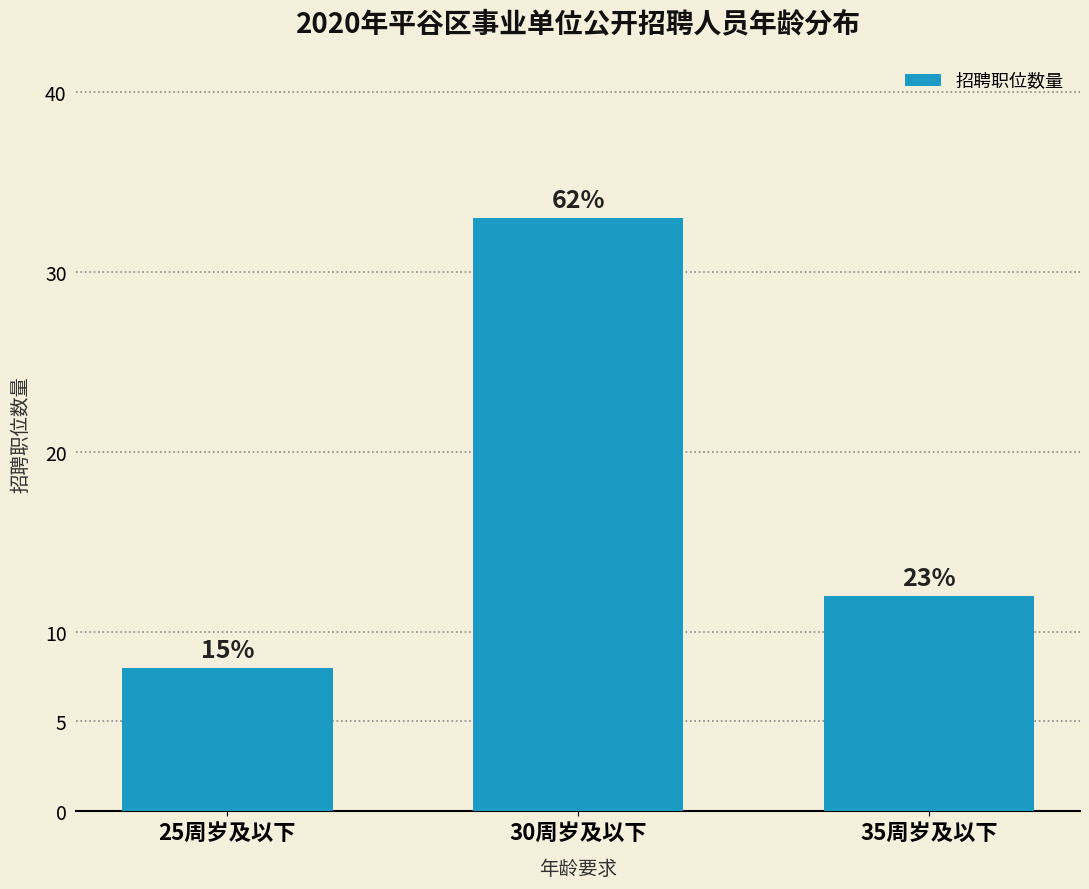

Does the chart contain any negative values?

No